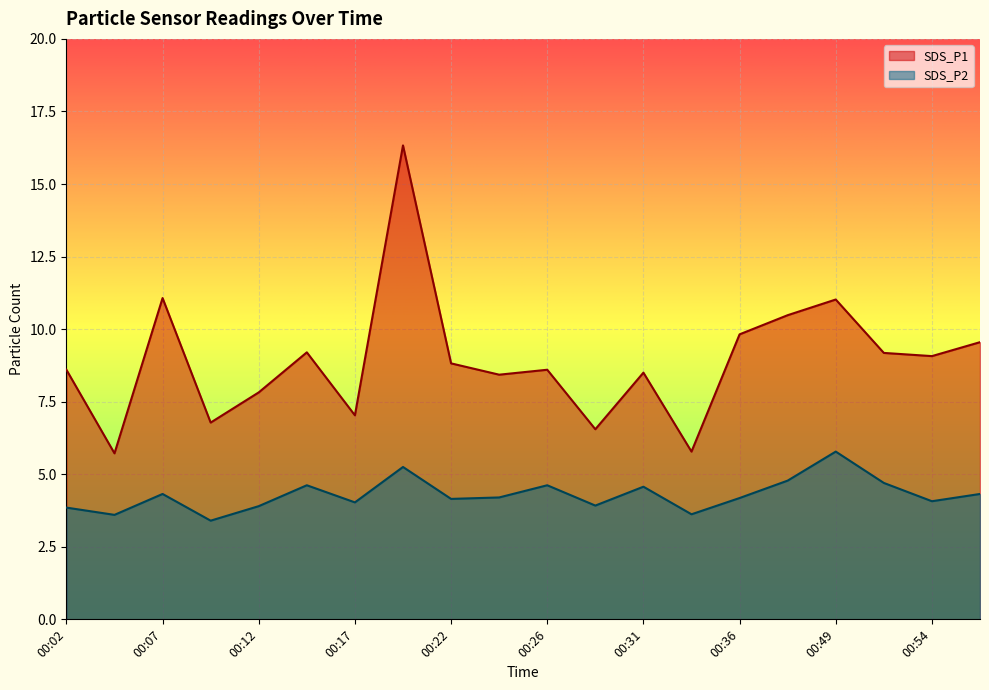

True or false: SDS_P2 and SDS_P1 intersect in this chart.

False